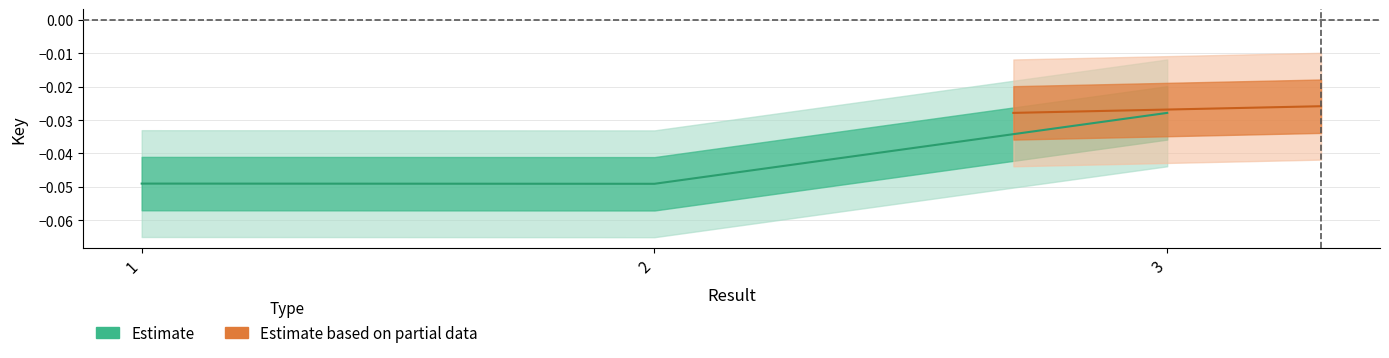

At which category does the chart reach its peak across all series?

3